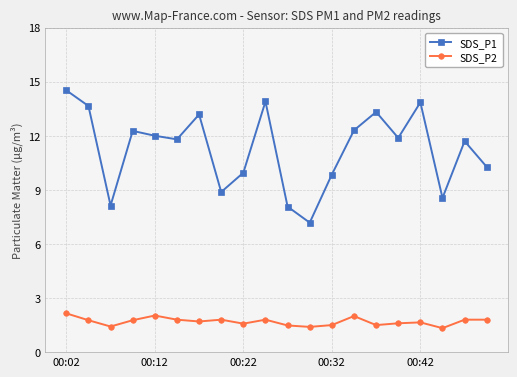

What is the minimum value shown in the chart?

1.3